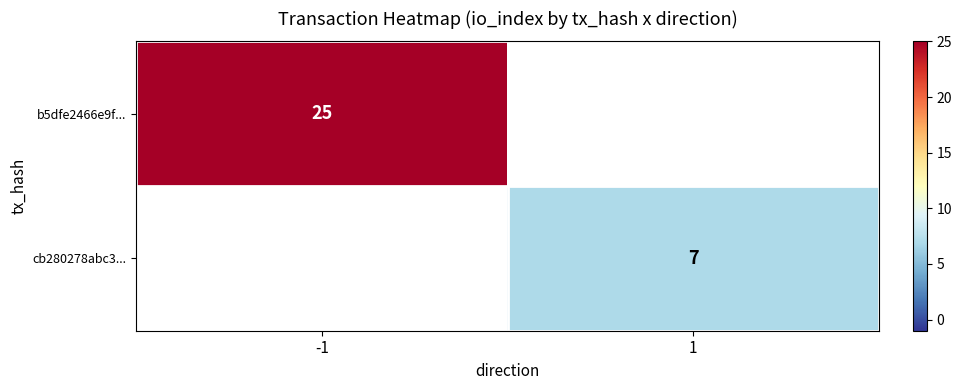

True or false: b5dfe2466e9f... has a value of 13 at -1.

False